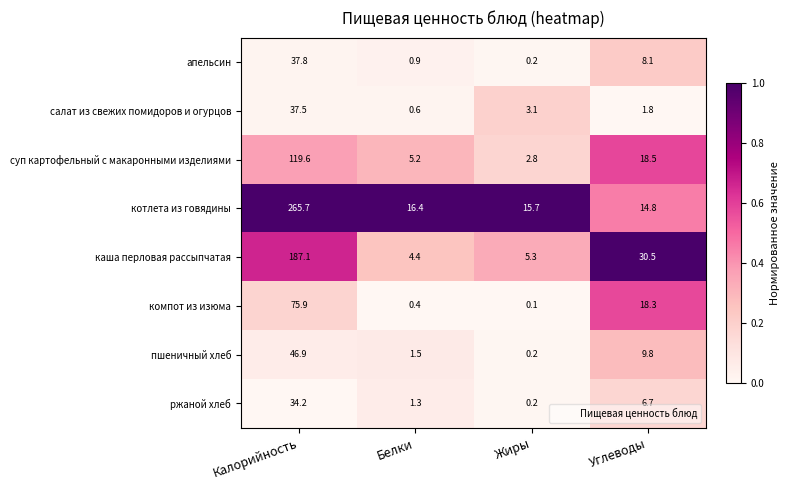

Which label corresponds to the largest value in the chart?

Калорийность